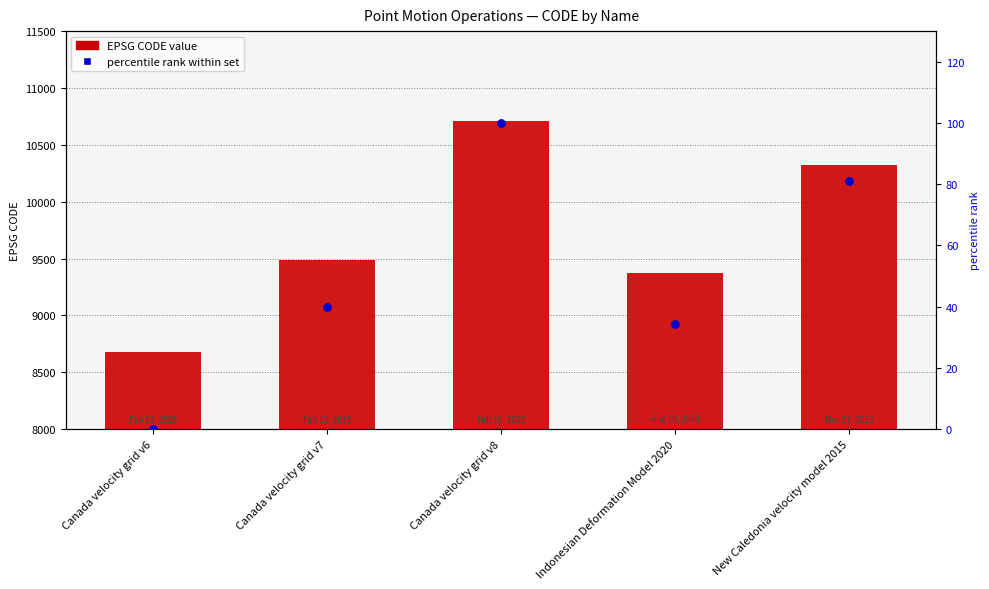

What is the total value across all series at Canada velocity grid v8?

10807.0